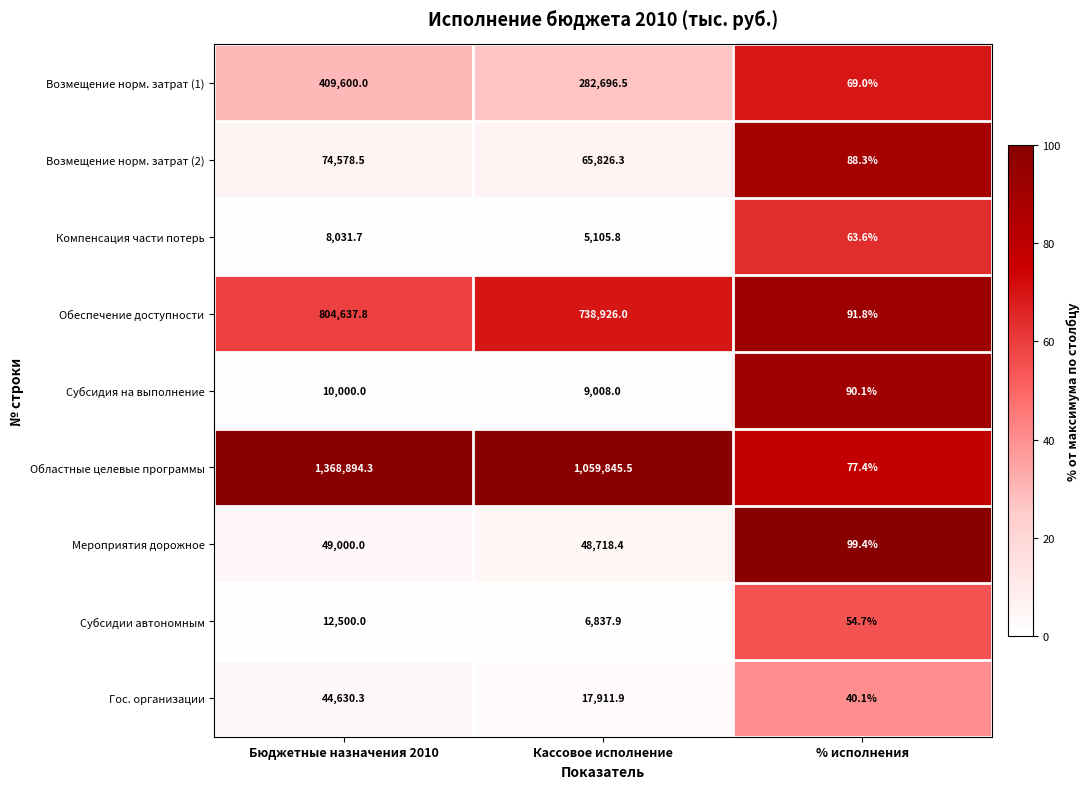

Reading left to right, transcribe all the data shown in this chart.

Возмещение норм. затрат (1): 409600.0	282696.5	69.0
Возмещение норм. затрат (2): 74578.5	65826.3	88.3
Компенсация части потерь: 8031.7	5105.8	63.6
Обеспечение доступности: 804637.8	738926.0	91.8
Субсидия на выполнение: 10000.0	9008.0	90.1
Областные целевые программы: 1368894.3	1059845.5	77.4
Мероприятия дорожное: 49000.0	48718.4	99.4
Субсидии автономным: 12500.0	6837.9	54.7
Гос. организации: 44630.3	17911.9	40.1